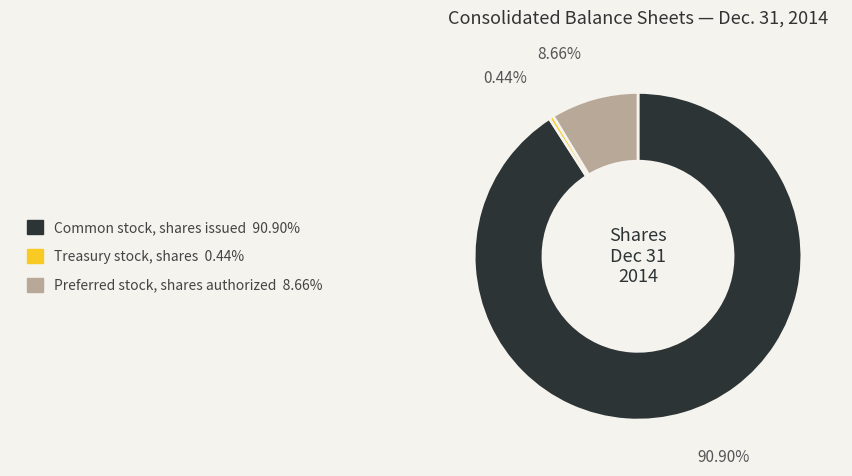

How many slices are in this pie chart?

3